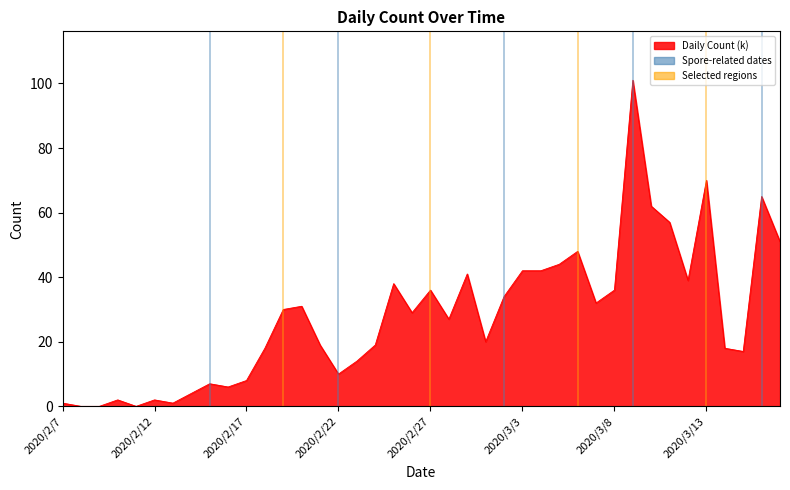

What is the difference between the maximum and minimum values?

101